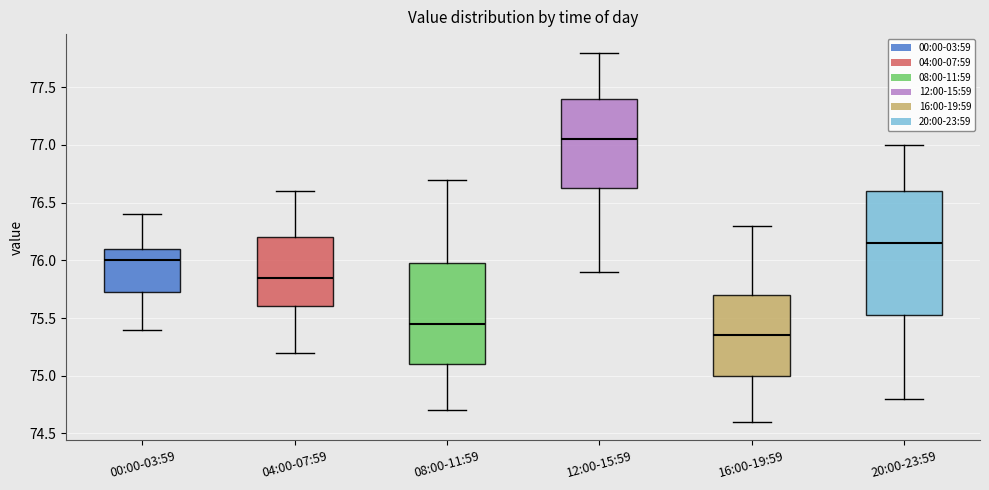

Which box has the lowest median line?

16:00-19:59